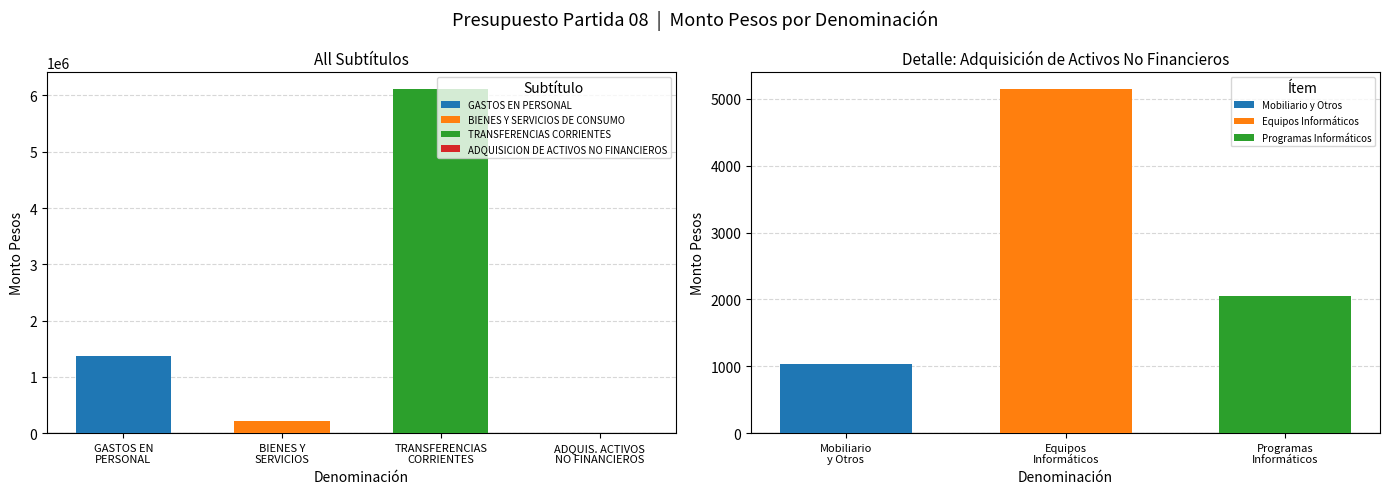

The ADQUISICION DE ACTIVOS NO FINANCIEROS series shows 11566 at Subtítulo 21. True or false?

False